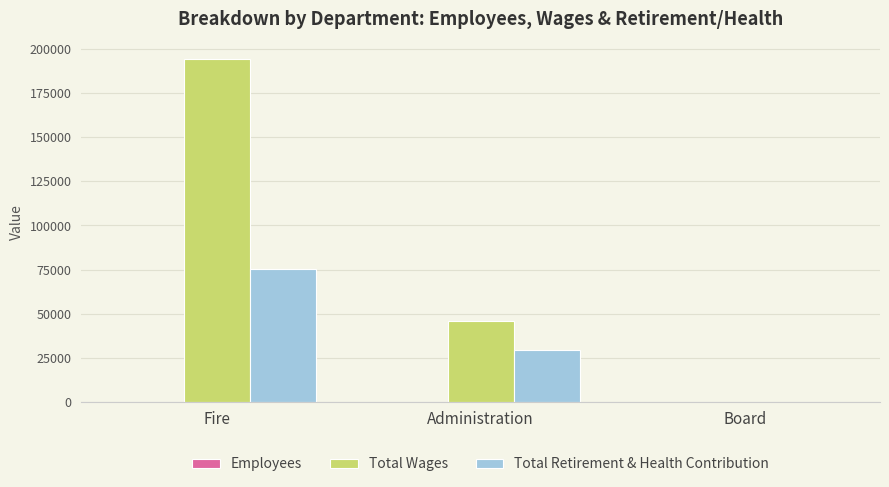

Is it true that Total Retirement & Health Contribution equals 75422 at Fire?

True